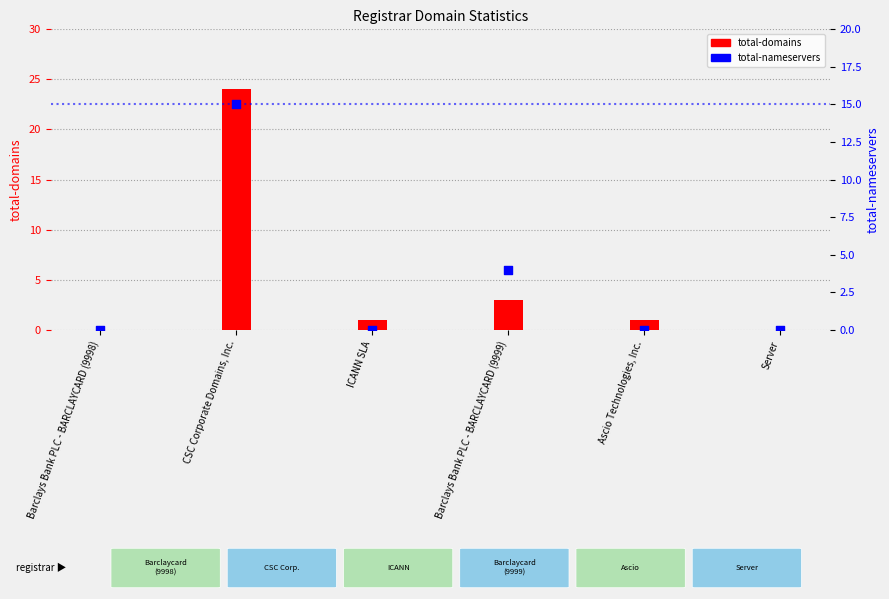

Which series has the largest total across all categories?

total-domains